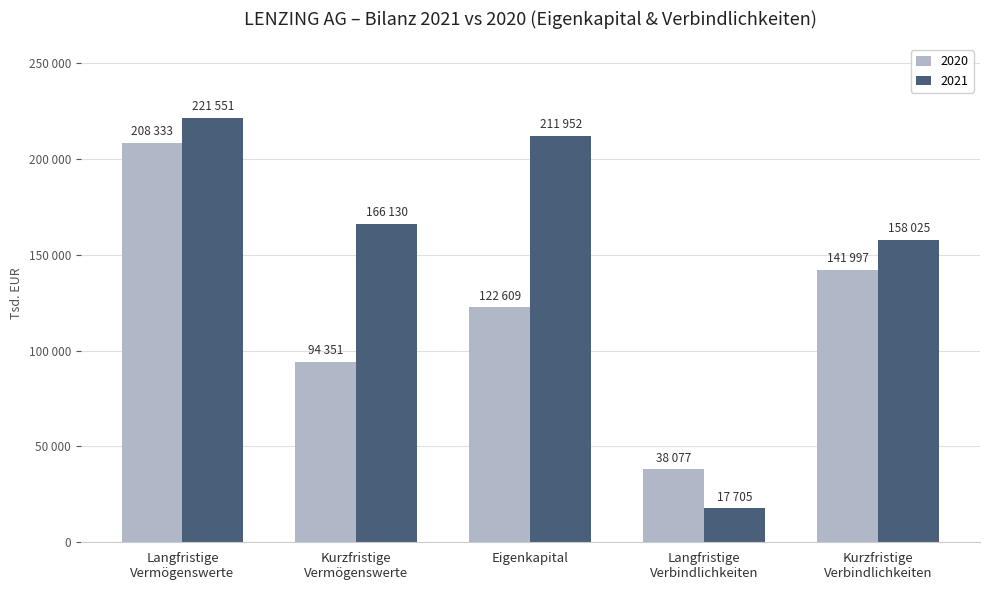

What are all the series names shown in the legend?

2020, 2021